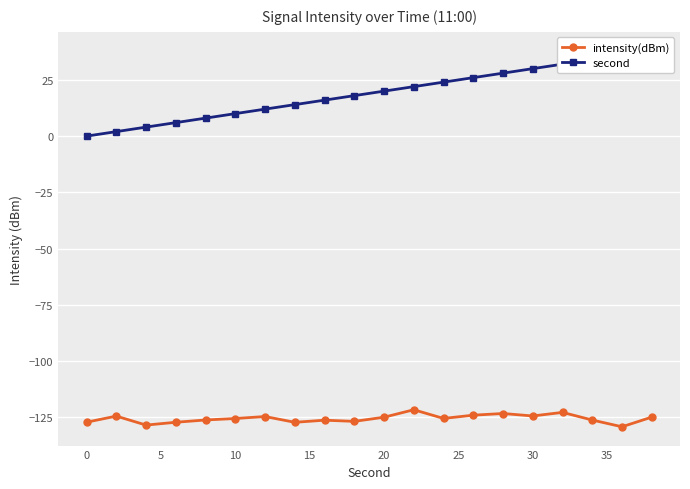

Rank the series by their maximum value, from lowest to highest.

intensity(dBm), second